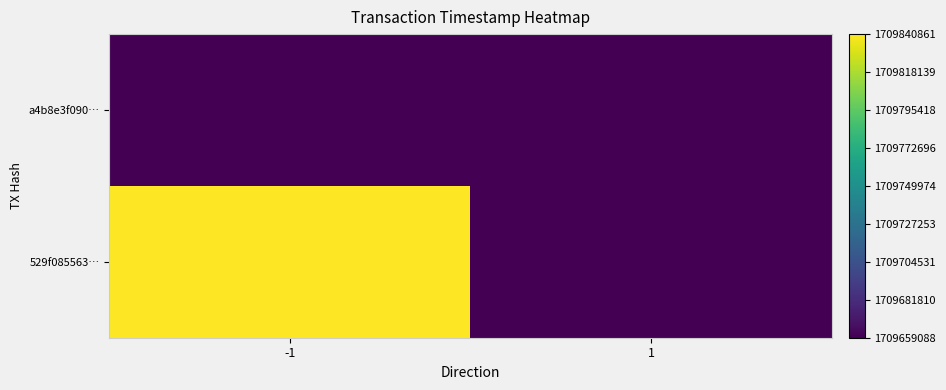

List the series in order of their peak value, highest first.

529f085563…, a4b8e3f090…